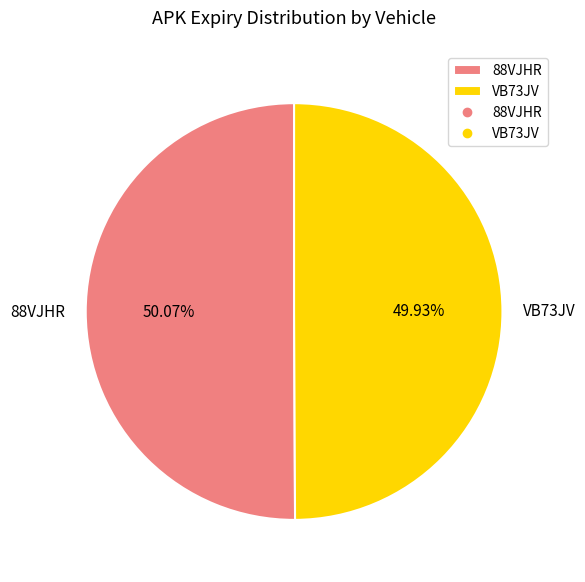

Is there any slice that represents more than half of the pie?

Yes